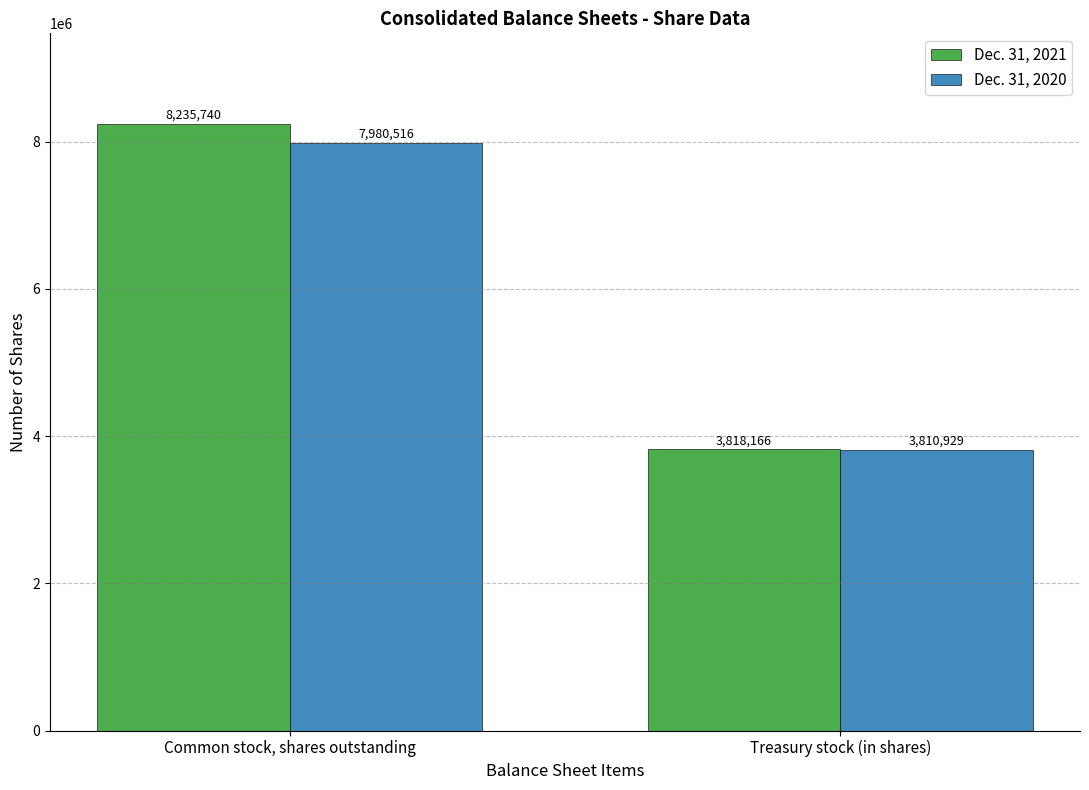

What position from the left is Common stock, shares outstanding?

1